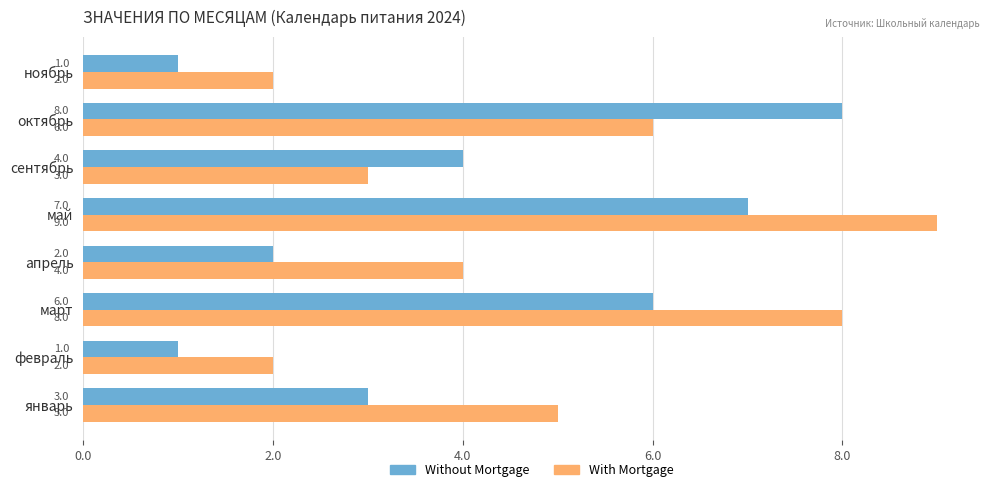

Count the number of categories in the chart.

8